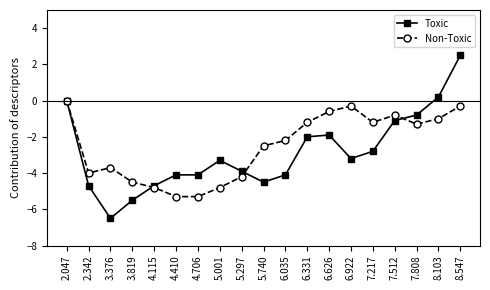

List the series in order of their overall mean, lowest first.

Toxic, Non-Toxic